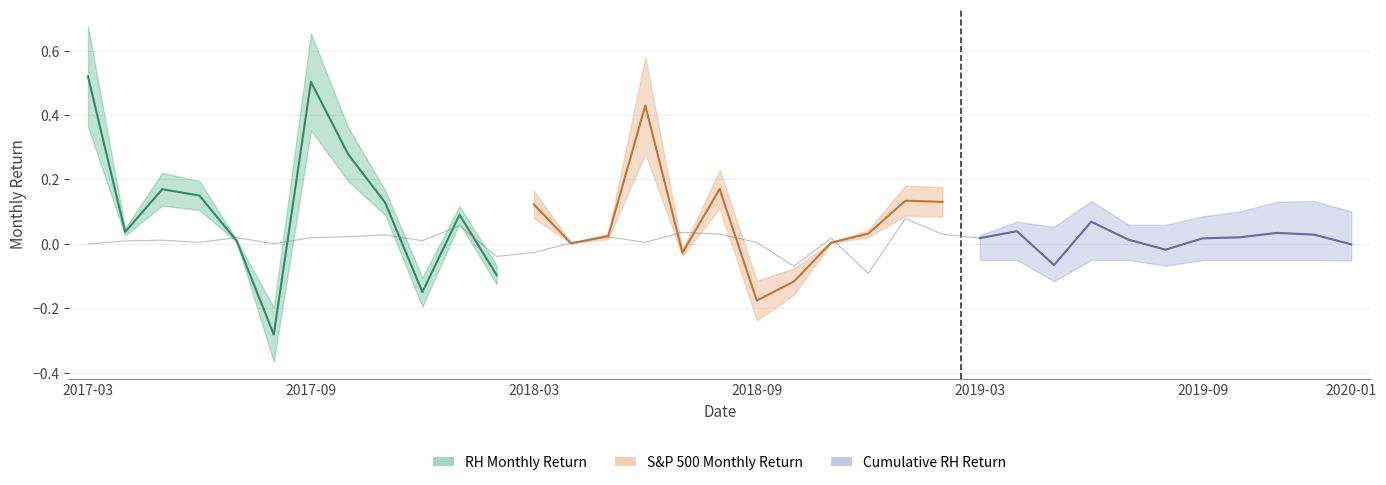

Count the number of categories in the chart.

35